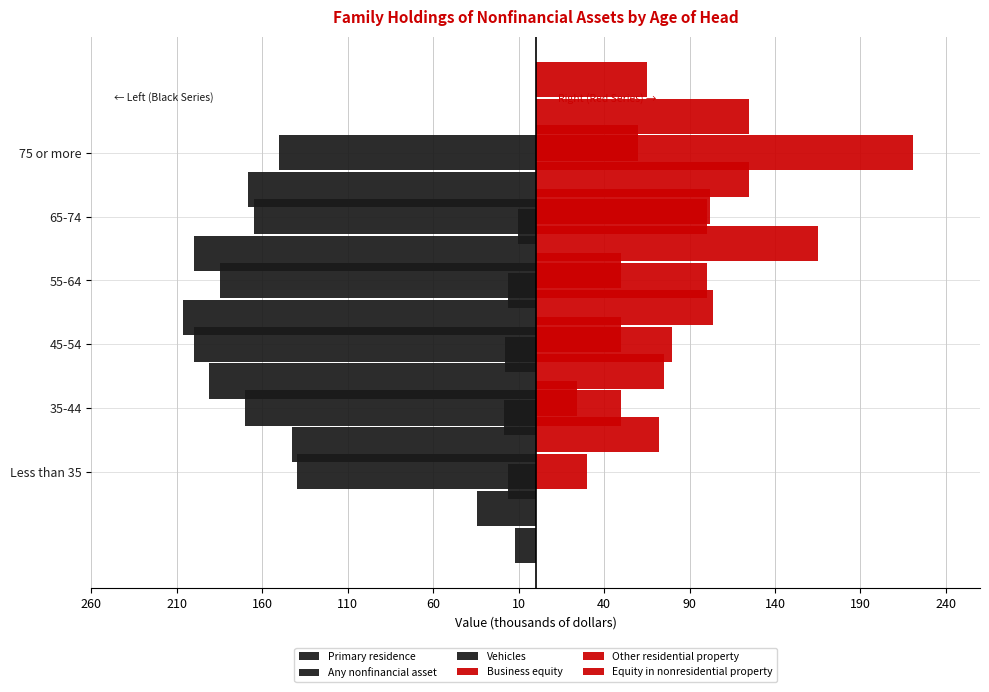

What are all the series names shown in the legend?

Primary residence, Any nonfinancial asset, Vehicles, Business equity, Other residential property, Equity in nonresidential property